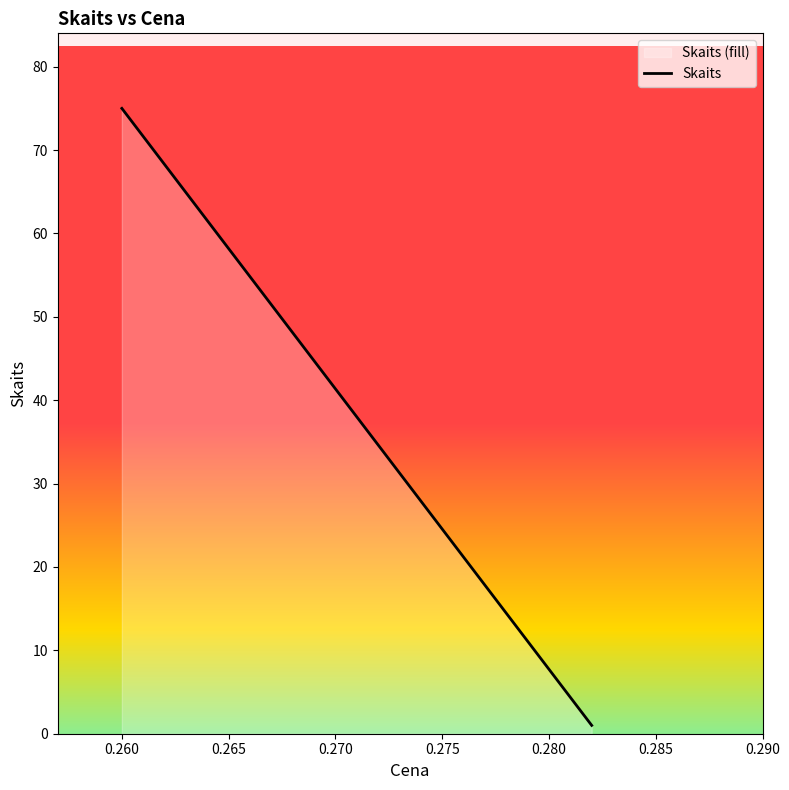

What is the average value?

38